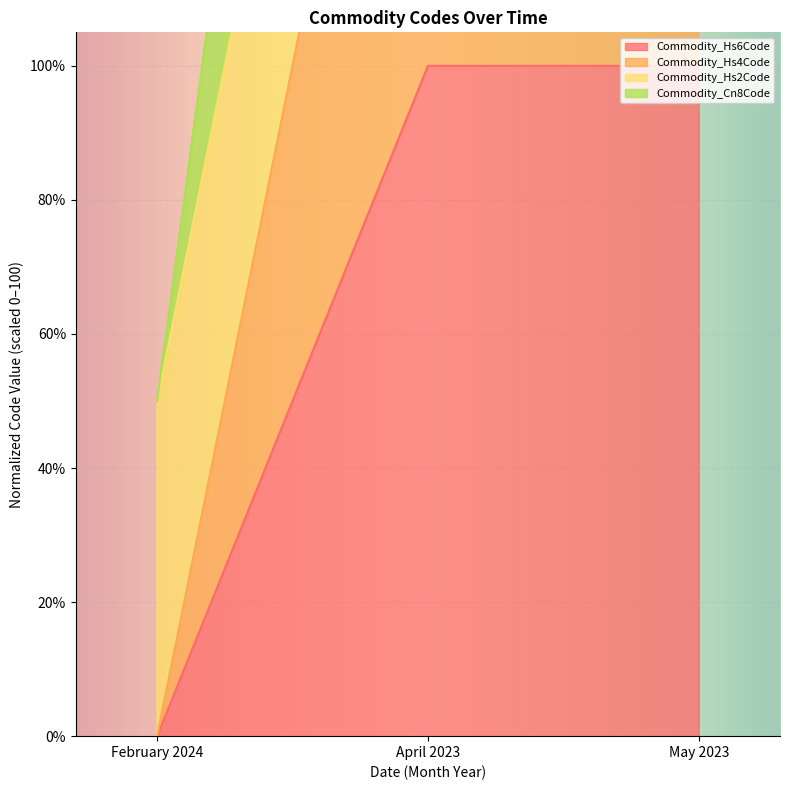

How many values in the Commodity_Cn8Code series are below 250?

1